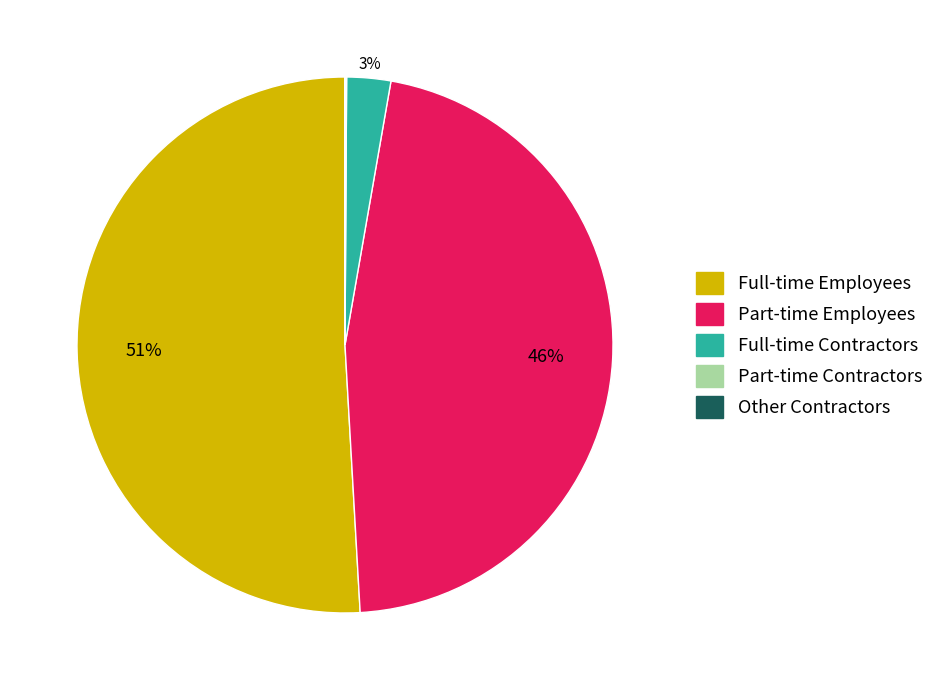

Is there a majority slice in this chart?

Yes